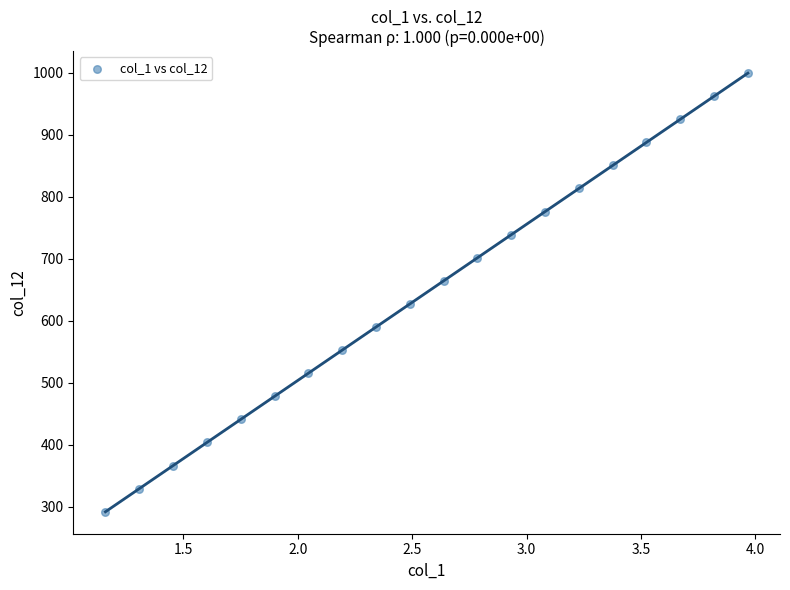

What is the range of X values (max minus min)?

2.8